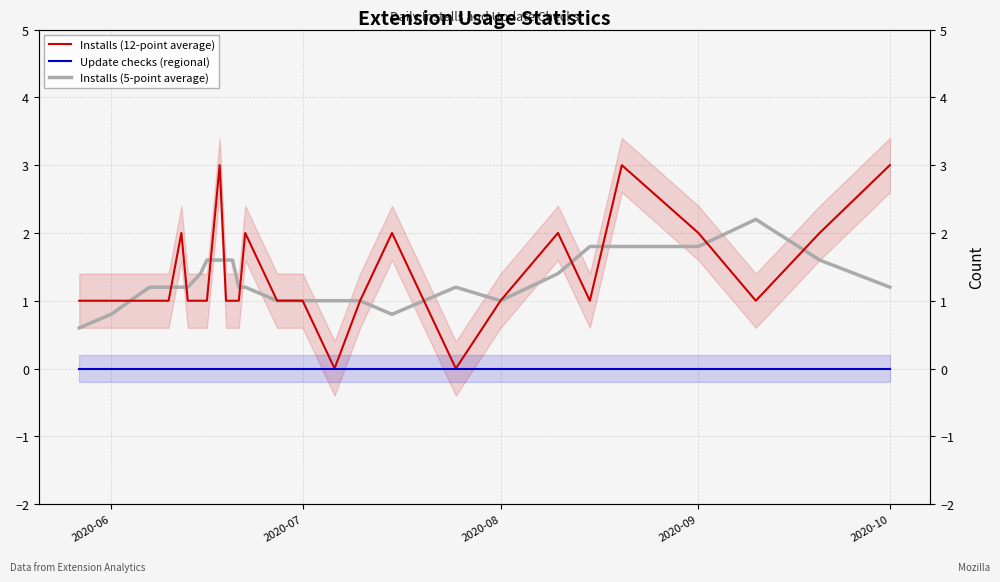

How many values in the Installs (5-point average) series exceed 1?

20